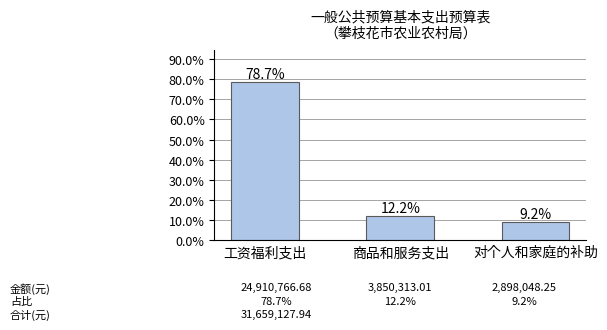

The value at 对个人和家庭的补助 is 9.2. True or false?

True